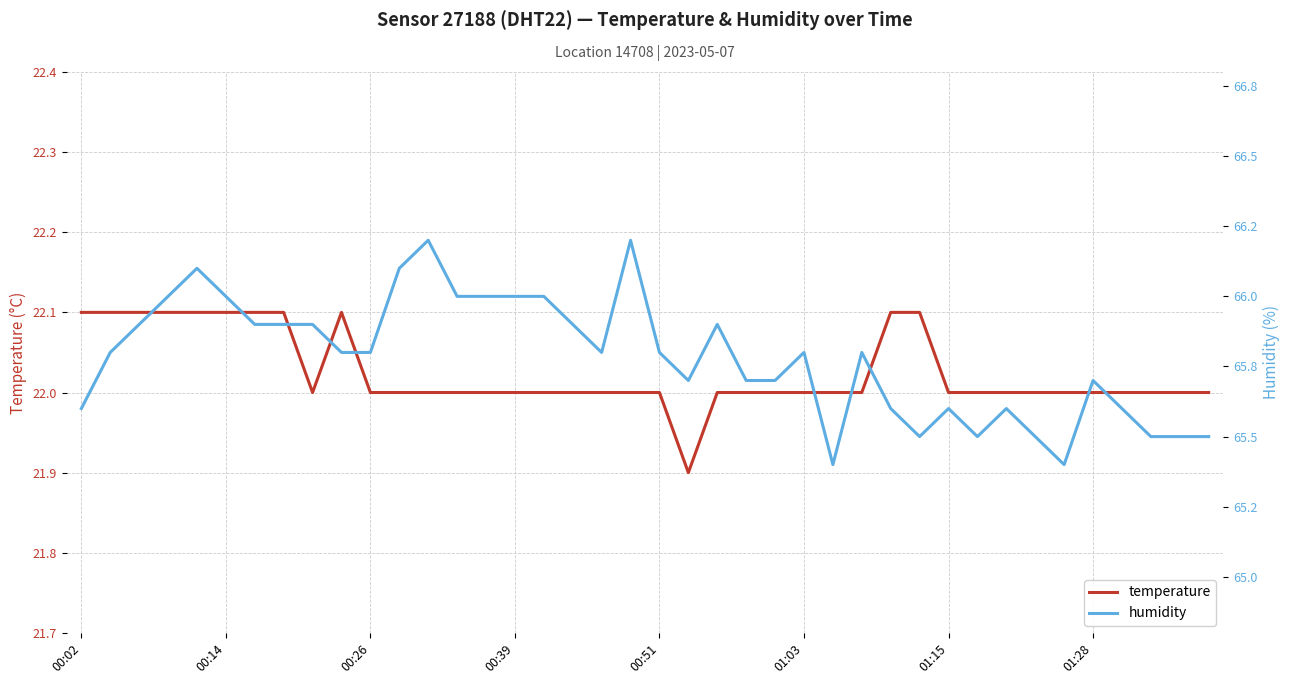

Where is the first local minimum for temperature?

8